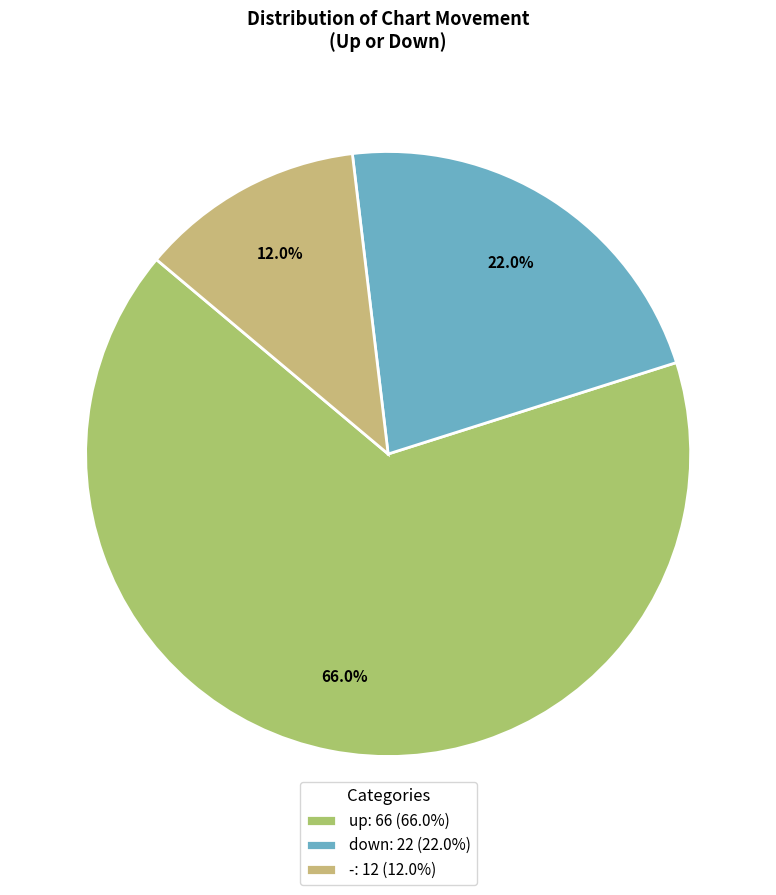

Which slice is the smallest?

-